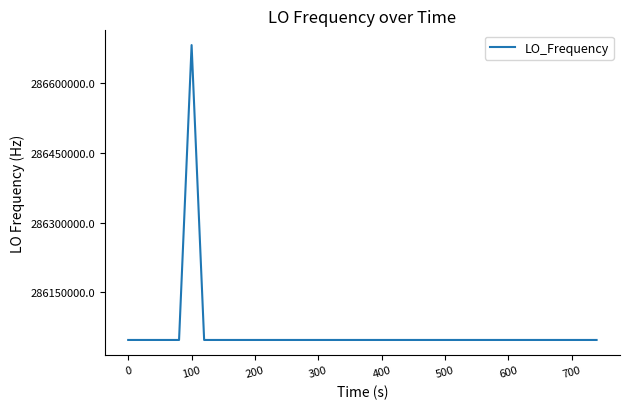

What is the greatest value displayed?

286682709.7